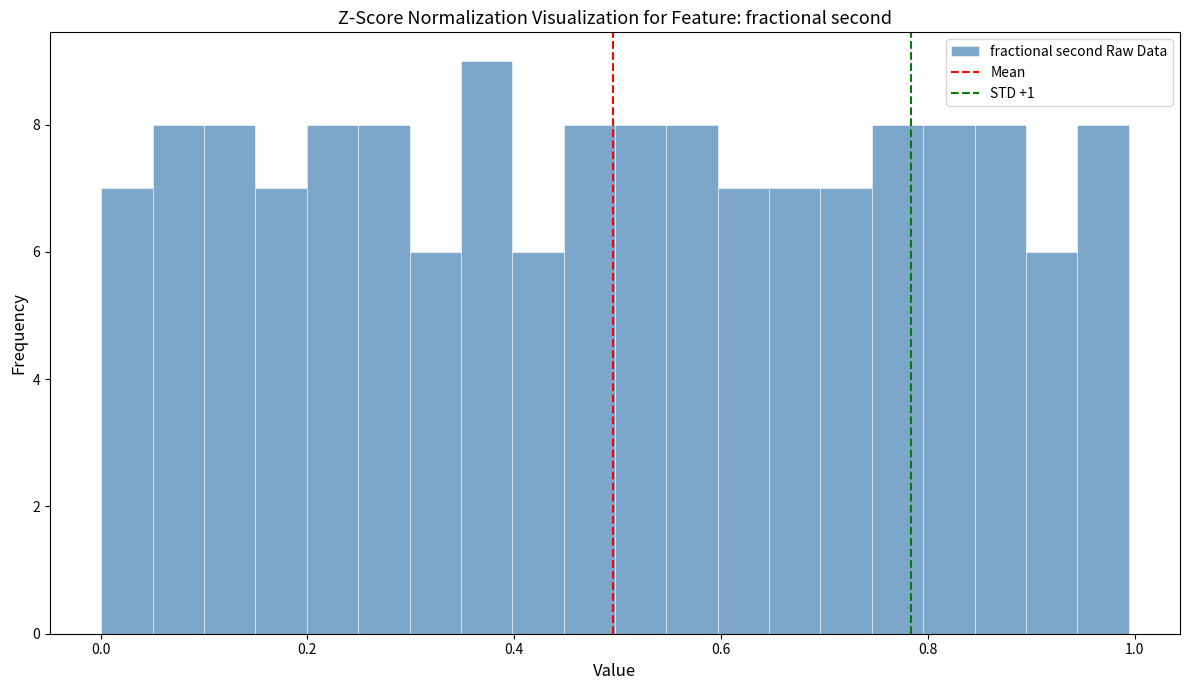

Read against the x-axis, roughly where is the centre of the tallest bar?

0.38